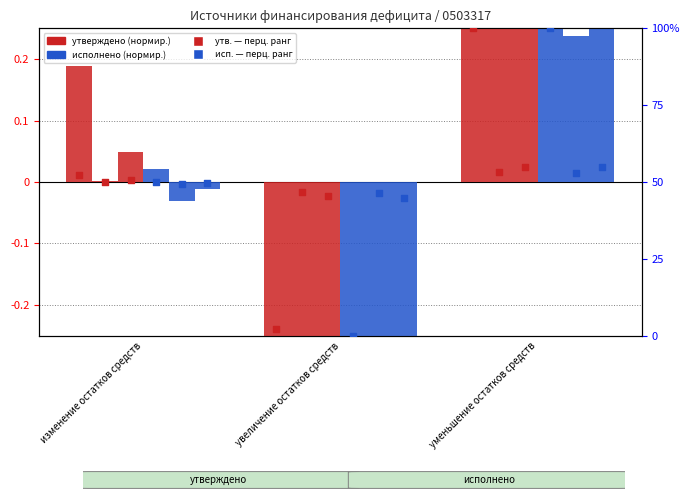

Is the value of бюджеты сельских поселений (утв.) at увеличение остатков средств greater than the value of бюджеты городских поселений (исп.) at уменьшение остатков средств?

No